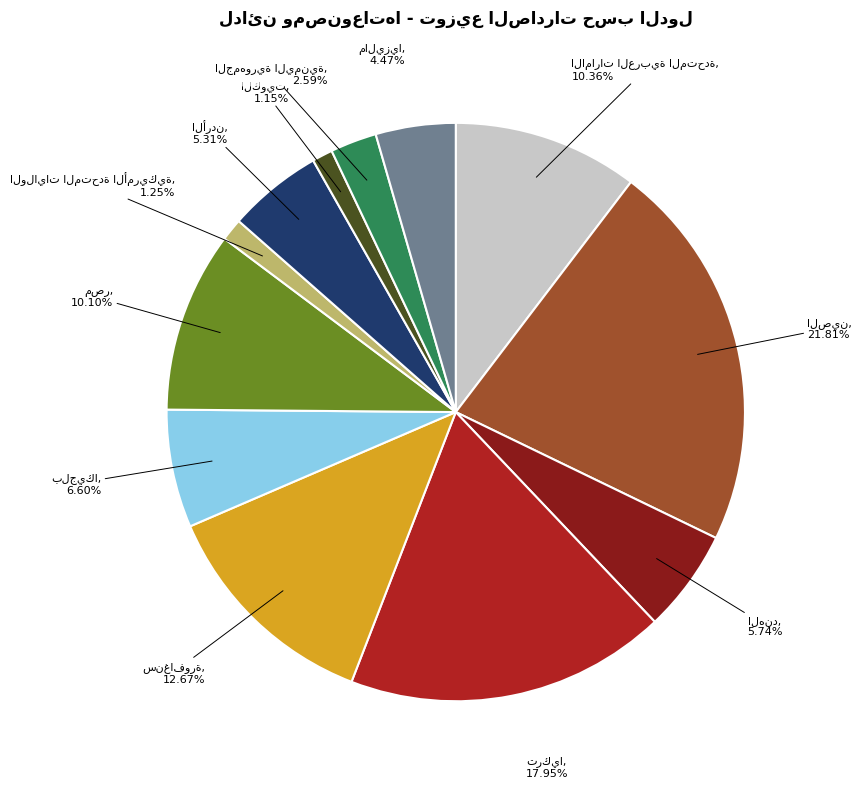

Does any single category account for the majority?

No